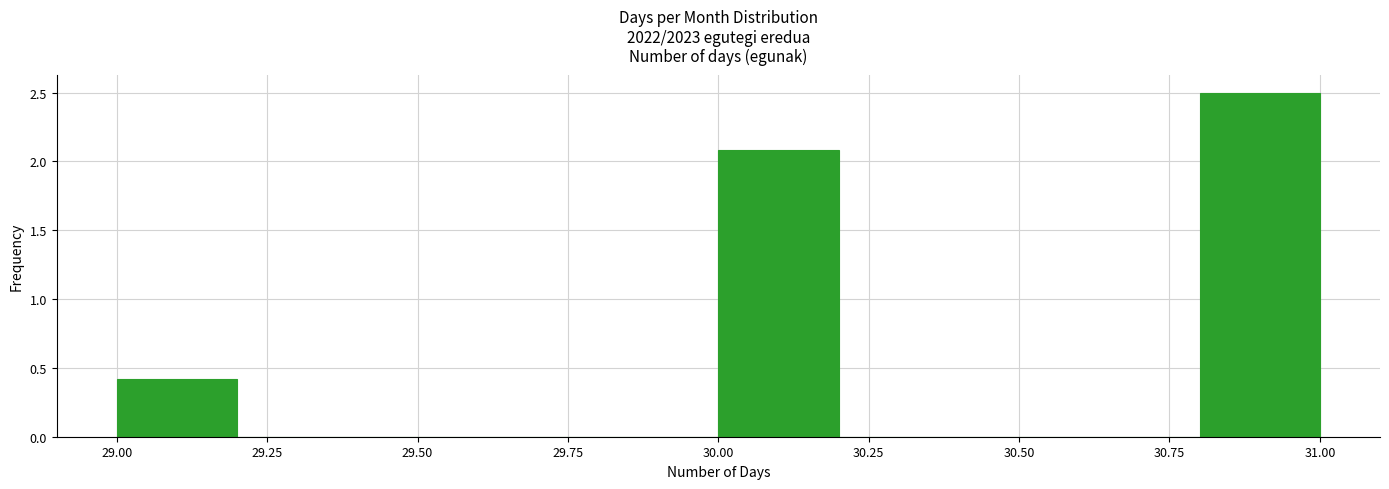

What is the height of the bar covering 30.0 to 30.2 on the x-axis? The values are not printed on the chart, so give them approximately, as read against the axis.

2.1